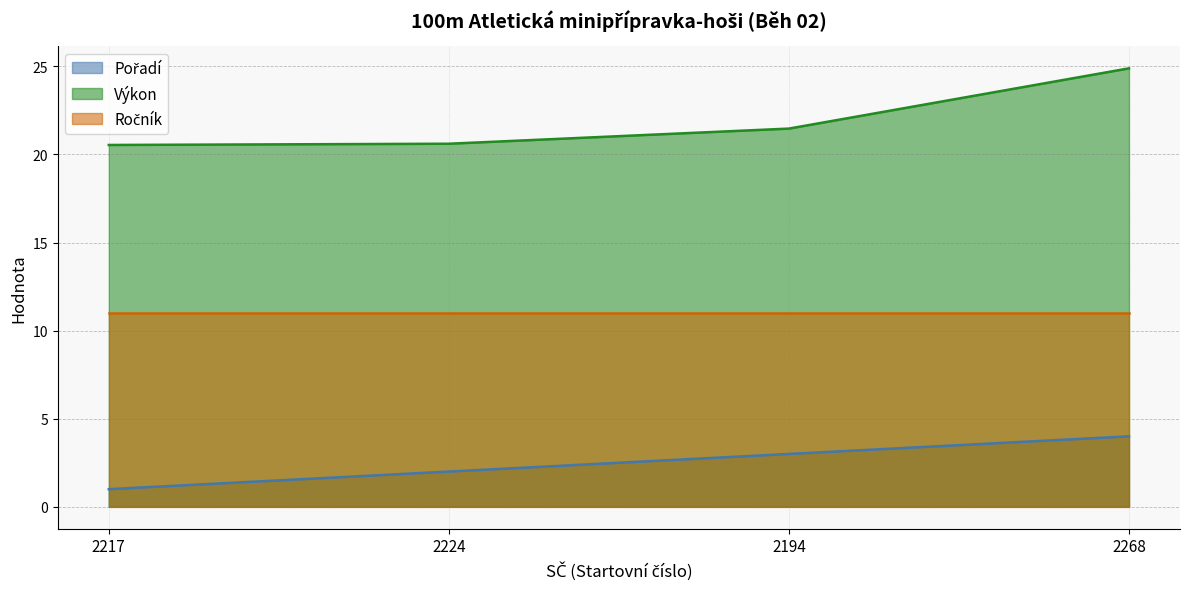

True or false: Pořadí has more than 2 points higher than both neighbors.

False